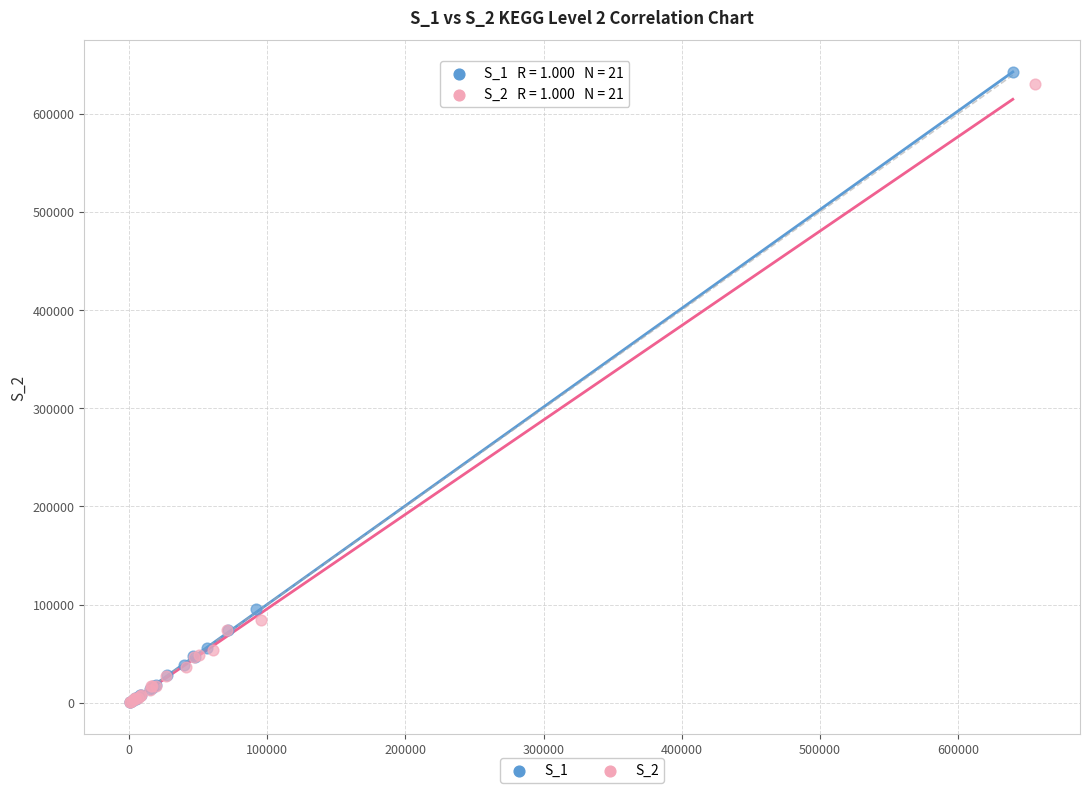

Which series has the widest spread of Y values?

S_1